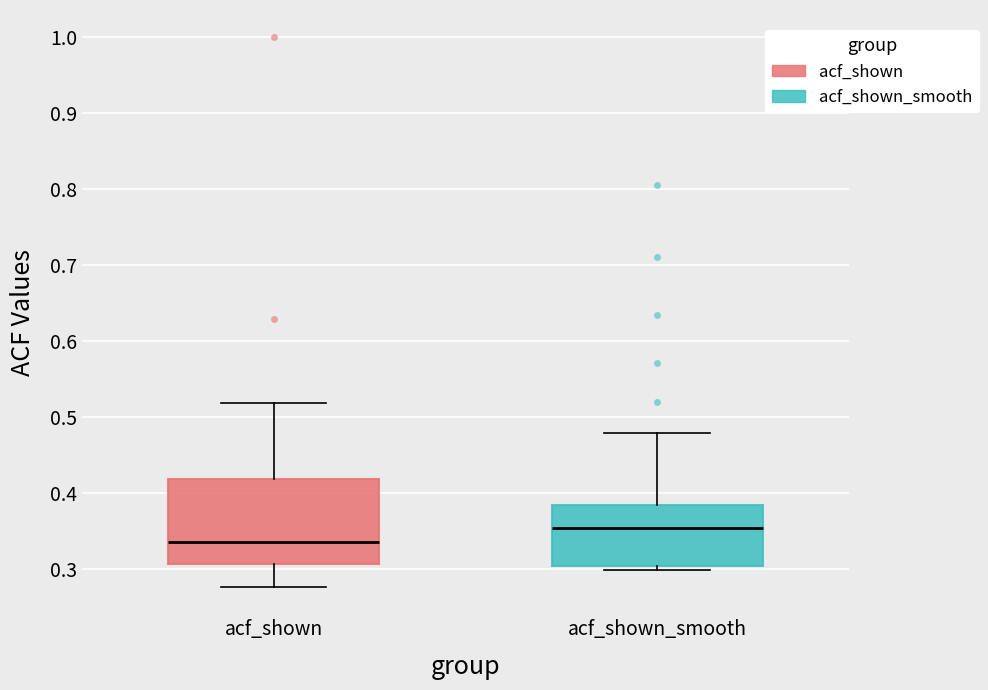

Which box's median line is the highest?

acf_shown_smooth